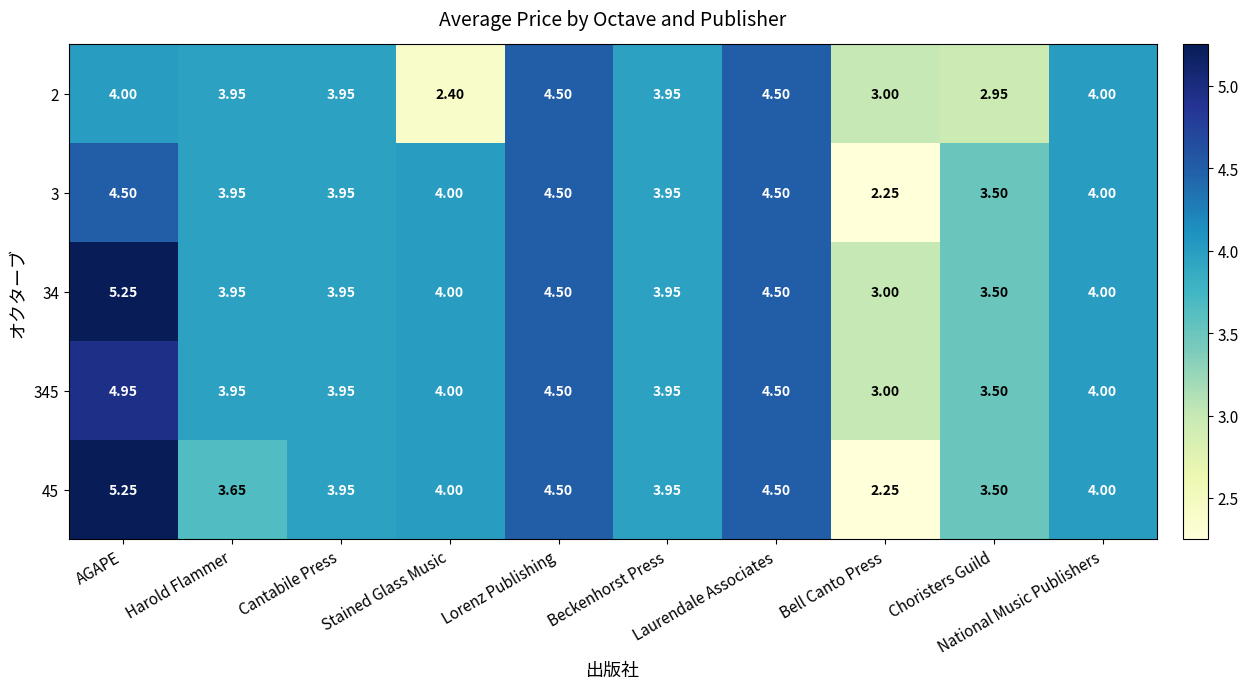

How many data points in 2 are less than 3?

2